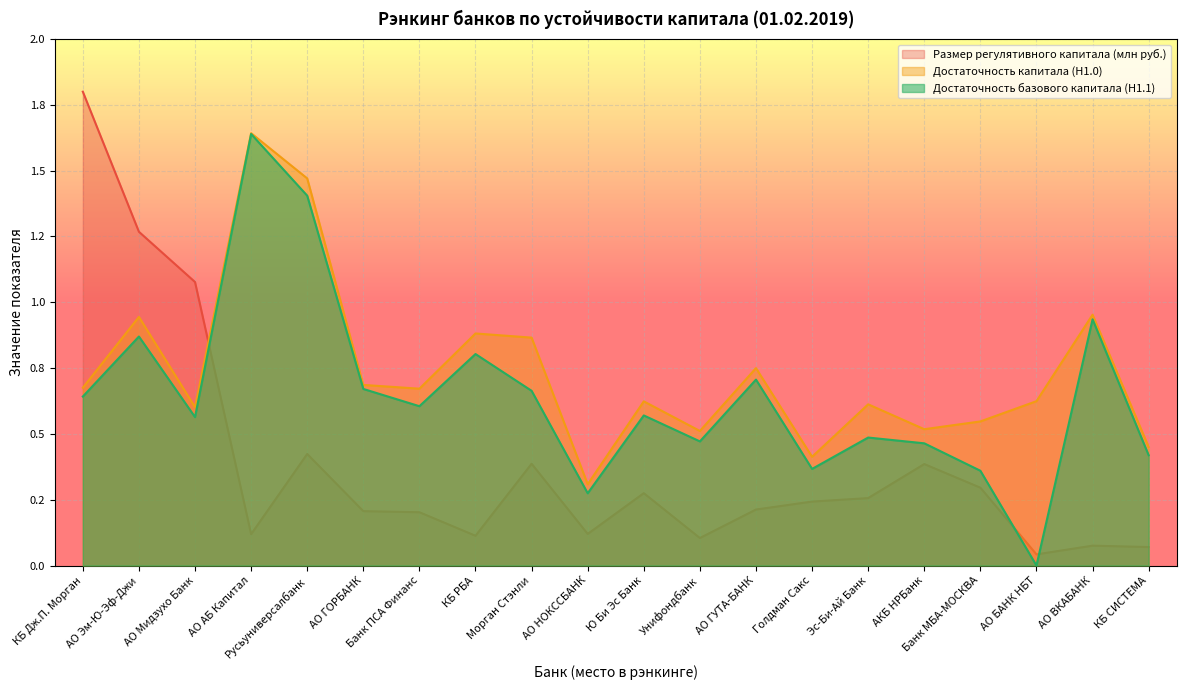

What is the value of the Размер регулятивного капитала (млн руб.) point at the 20th from the left?

0.1